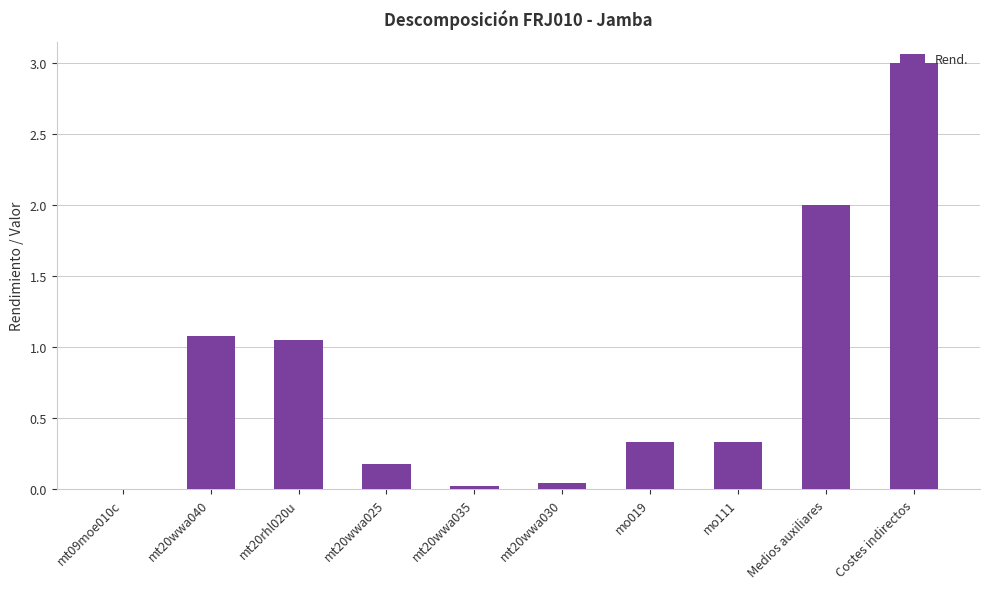

Where is the data nearest to the value 1?

mt20rhl020u